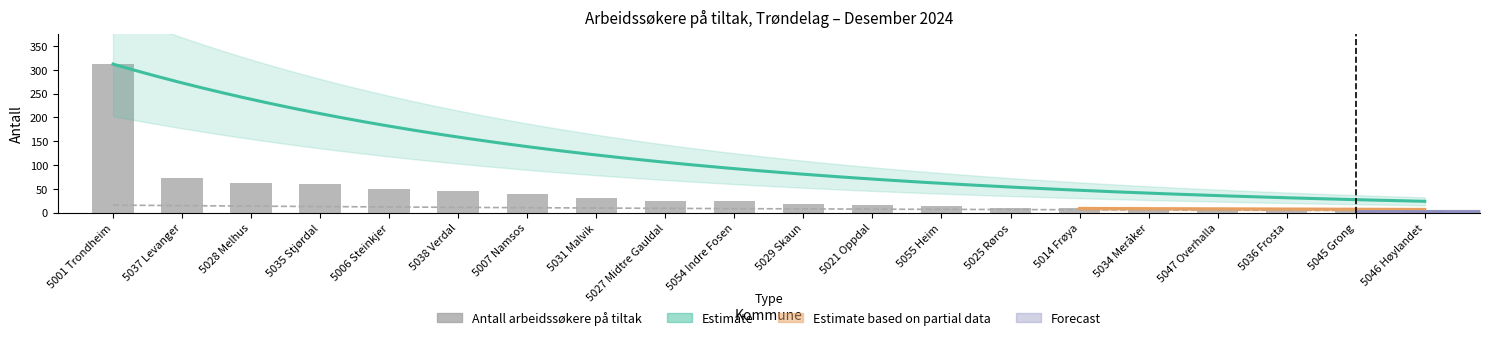

Between 5054 Indre Fosen and 5035 Stjørdal, which is larger?

5035 Stjørdal